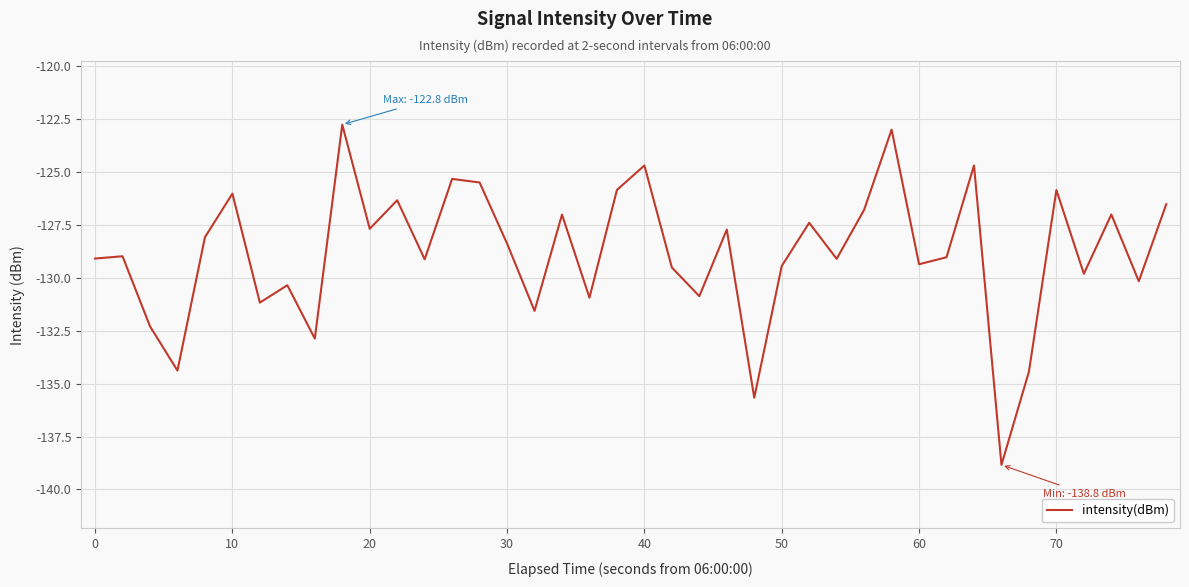

What is the smallest value displayed?

-138.8